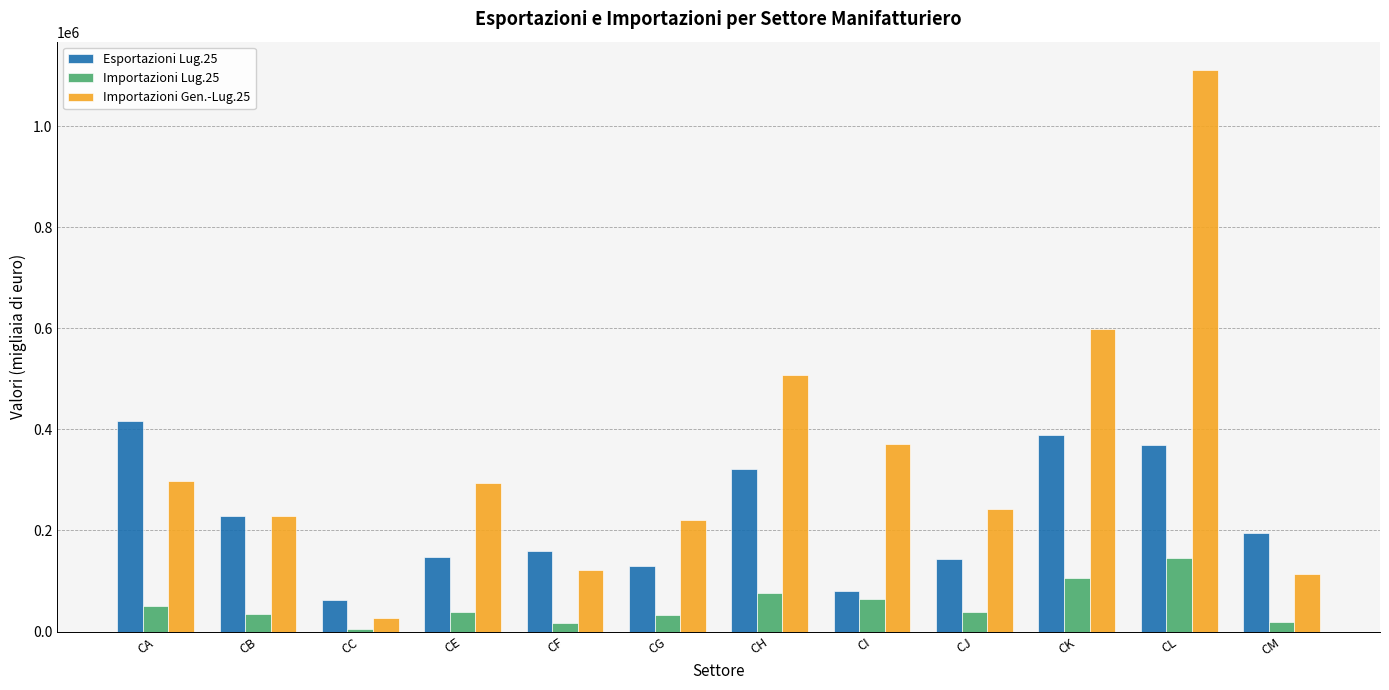

What is the spread (max minus min) of values at CM?

176046